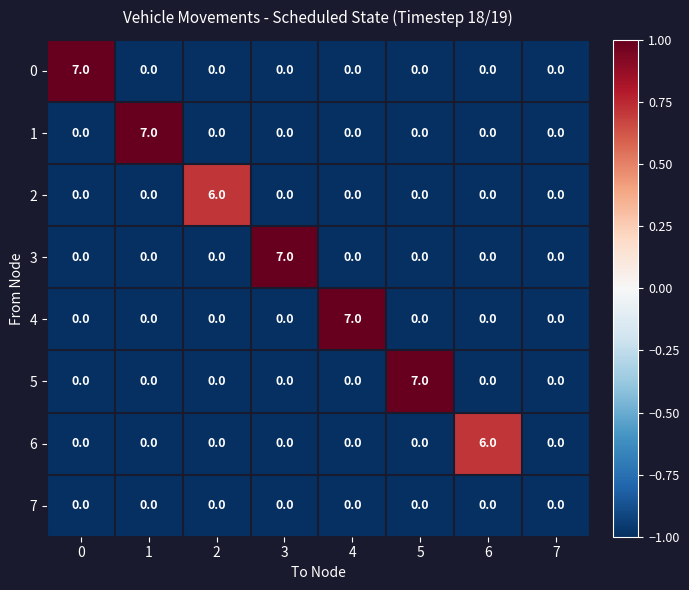

What is the difference between the maximum and minimum values in the 5 series?

7